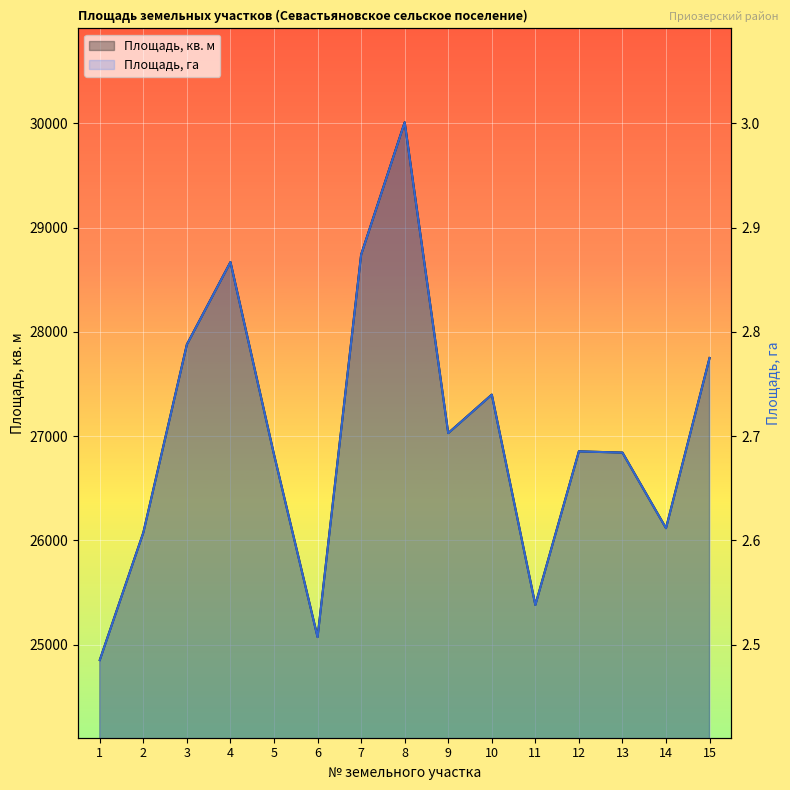

True or false: Площадь, га has more than 0 points higher than both neighbors.

True